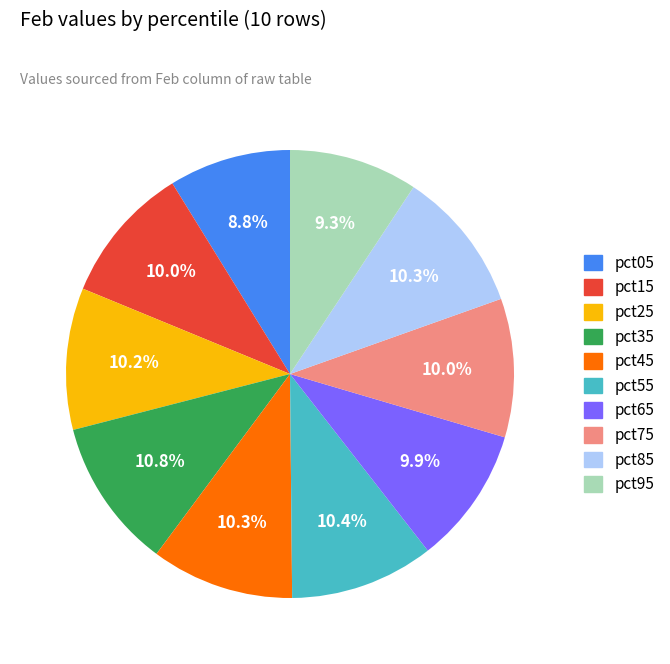

To the nearest percent, what is the average slice percentage?

10%